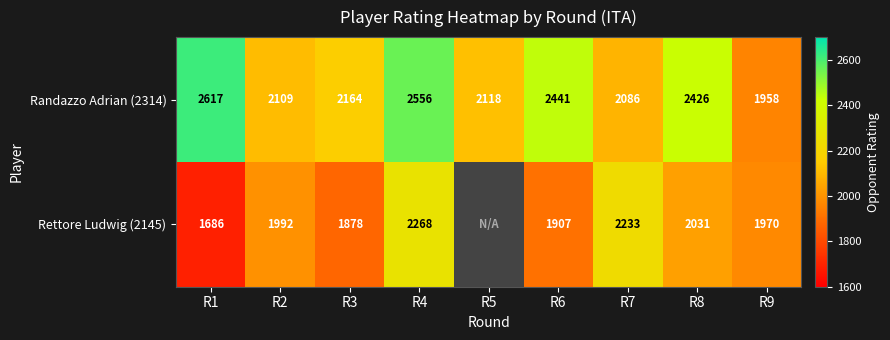

What is the spread (max minus min) of values at R2?

117